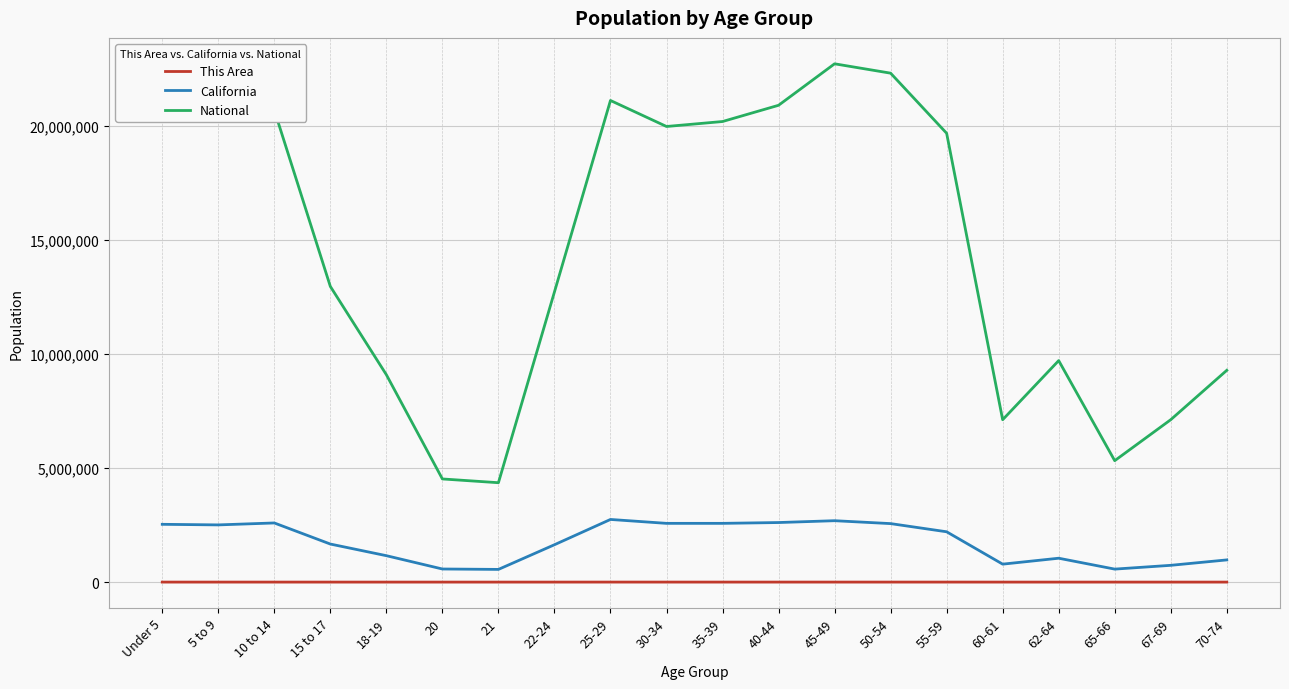

Between 62-64 and 65-66, which series saw the biggest shift?

National